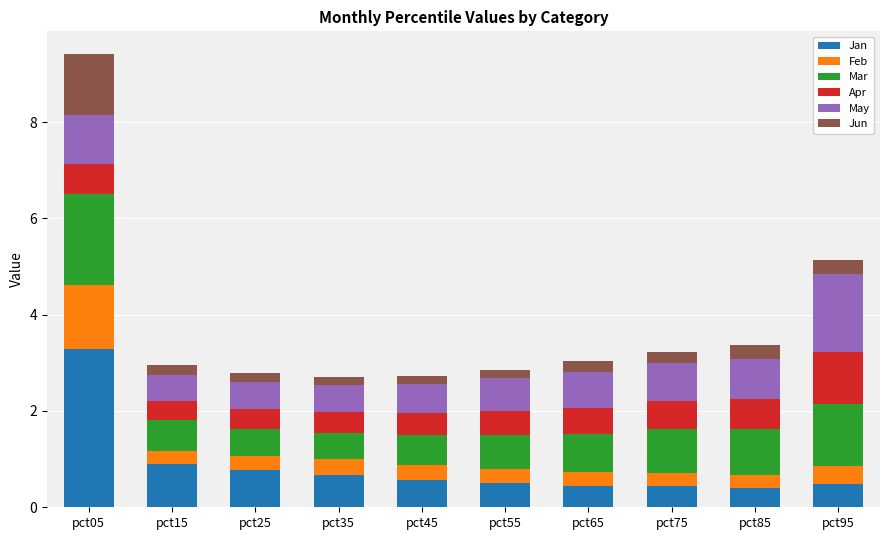

What is the minimum value for Jan?

0.4